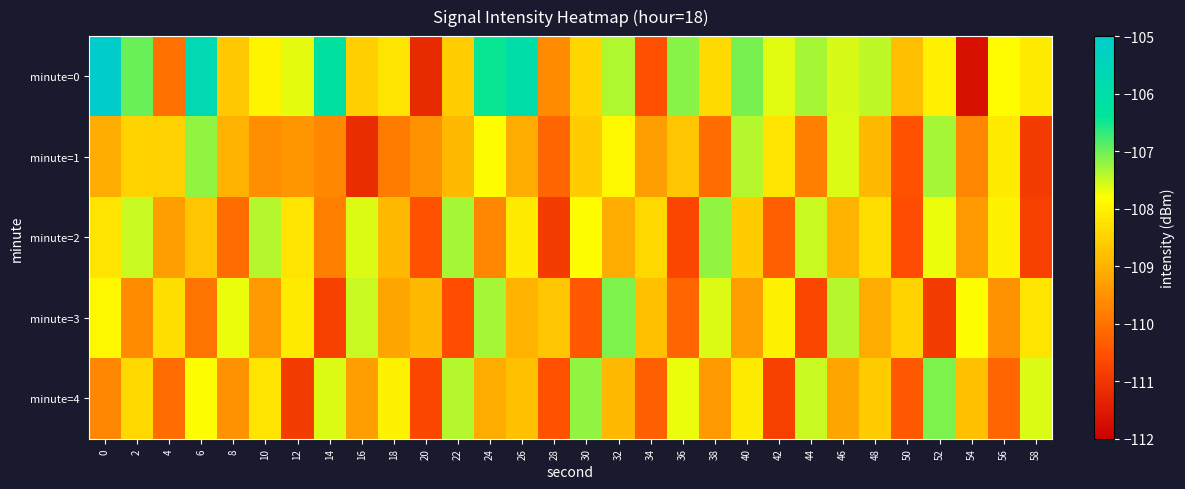

Reading left to right, list all the values displayed in this chart.

minute=0: 0=-103.5	2=-107.0	4=-110.0	6=-105.7	8=-108.7	10=-108.0	12=-107.7	14=-106.2	16=-108.6	18=-108.2	20=-111.2	22=-108.6	24=-106.5	26=-106.0	28=-109.6	30=-108.4	32=-107.4	34=-110.5	36=-107.1	38=-108.4	40=-107.1	42=-107.6	44=-107.3	46=-107.6	48=-107.5	50=-108.8	52=-108.0	54=-111.7	56=-107.9	58=-108.1
minute=1: 0=-109.1	2=-108.5	4=-108.5	6=-107.2	8=-109.0	10=-109.6	12=-109.4	14=-109.7	16=-111.2	18=-109.9	20=-109.5	22=-108.9	24=-107.8	26=-109.1	28=-110.2	30=-108.6	32=-107.9	34=-109.3	36=-108.7	38=-110.1	40=-107.4	42=-108.2	44=-109.8	46=-107.6	48=-108.9	50=-110.5	52=-107.3	54=-109.7	56=-108.1	58=-110.9
minute=2: 0=-108.2	2=-107.5	4=-109.3	6=-108.7	8=-110.1	10=-107.4	12=-108.2	14=-109.8	16=-107.6	18=-108.9	20=-110.5	22=-107.3	24=-109.7	26=-108.1	28=-110.9	30=-107.8	32=-109.1	34=-108.4	36=-110.7	38=-107.2	40=-108.6	42=-110.3	44=-107.5	46=-109.0	48=-108.3	50=-110.6	52=-107.7	54=-109.4	56=-108.0	58=-110.8
minute=3: 0=-107.9	2=-109.6	4=-108.3	6=-110.0	8=-107.7	10=-109.4	12=-108.1	14=-110.8	16=-107.5	18=-109.2	20=-108.9	22=-110.6	24=-107.3	26=-109.0	28=-108.7	30=-110.4	32=-107.1	34=-108.8	36=-110.2	38=-107.6	40=-109.3	42=-108.0	44=-110.7	46=-107.4	48=-109.1	50=-108.5	52=-110.9	54=-107.8	56=-109.5	58=-108.2
minute=4: 0=-109.7	2=-108.4	4=-110.1	6=-107.8	8=-109.5	10=-108.2	12=-110.9	14=-107.6	16=-109.3	18=-108.0	20=-110.7	22=-107.4	24=-109.1	26=-108.8	28=-110.5	30=-107.2	32=-108.9	34=-110.3	36=-107.7	38=-109.4	40=-108.1	42=-110.8	44=-107.5	46=-109.2	48=-108.6	50=-110.4	52=-107.1	54=-108.8	56=-110.2	58=-107.6